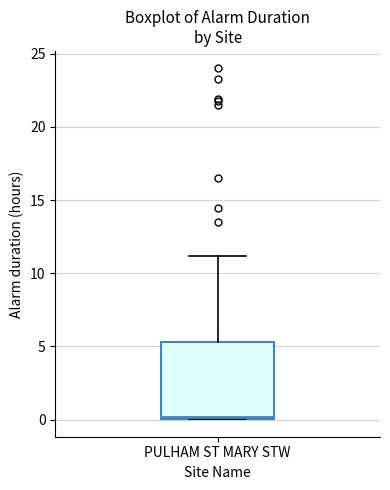

Read this box plot against the y-axis: the position of the median line, the range covered by the box, and the ends of both whiskers. The values are not printed on the chart, so give them approximately, as read against the axis.

median 0.0, box 0.0 to 5.5, whiskers 0.0 to 11.0